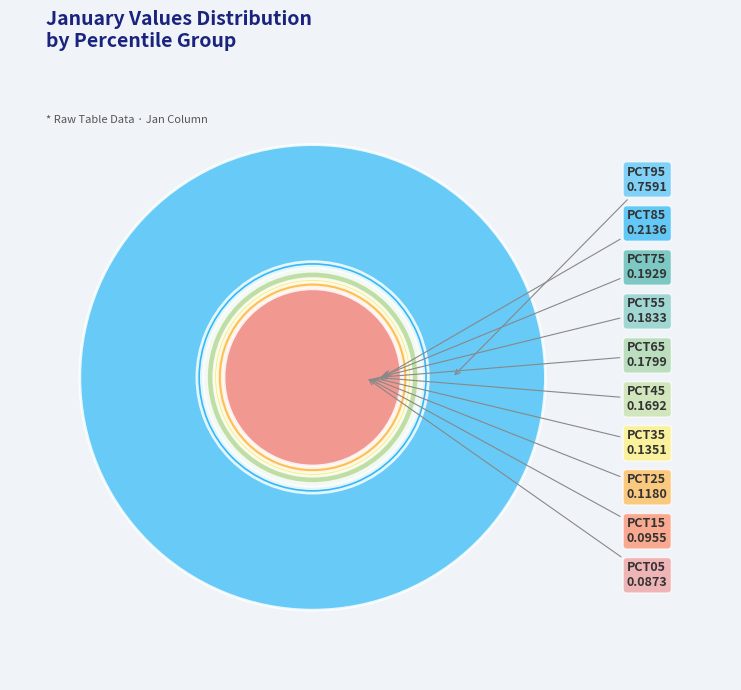

Which category has the biggest portion of the pie?

pct95